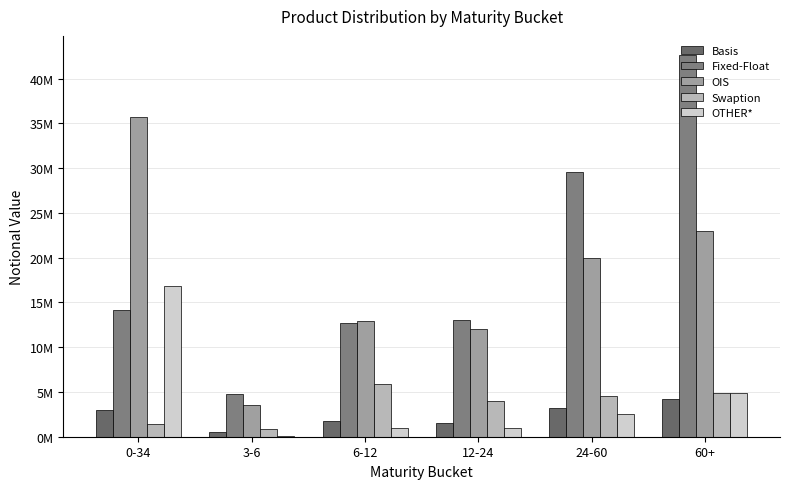

The value of Basis at 12-24 is 2104983. True or false?

False